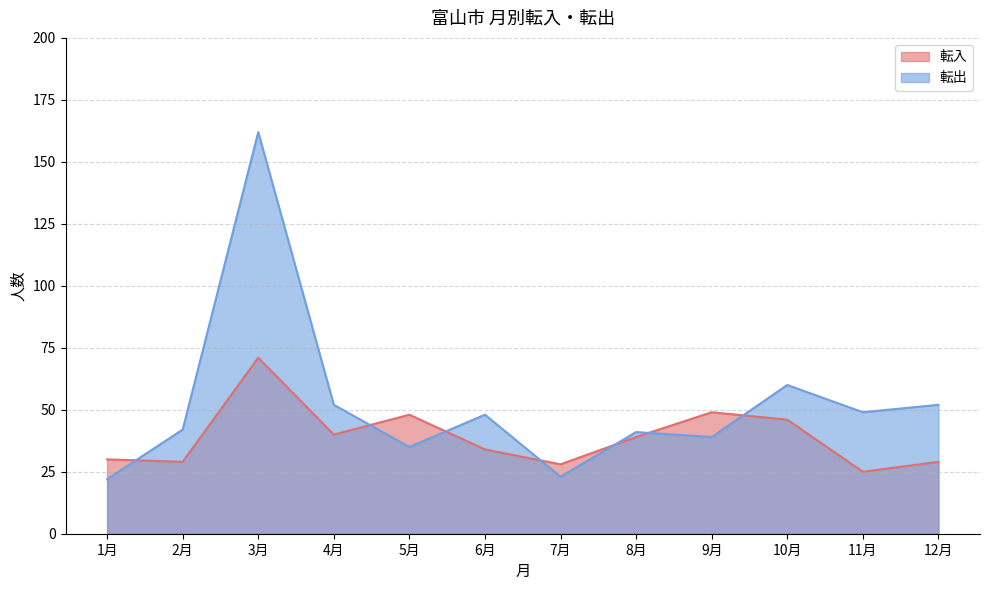

Between which two adjacent categories do 転出 and 転入 first intersect?

1月 and 2月